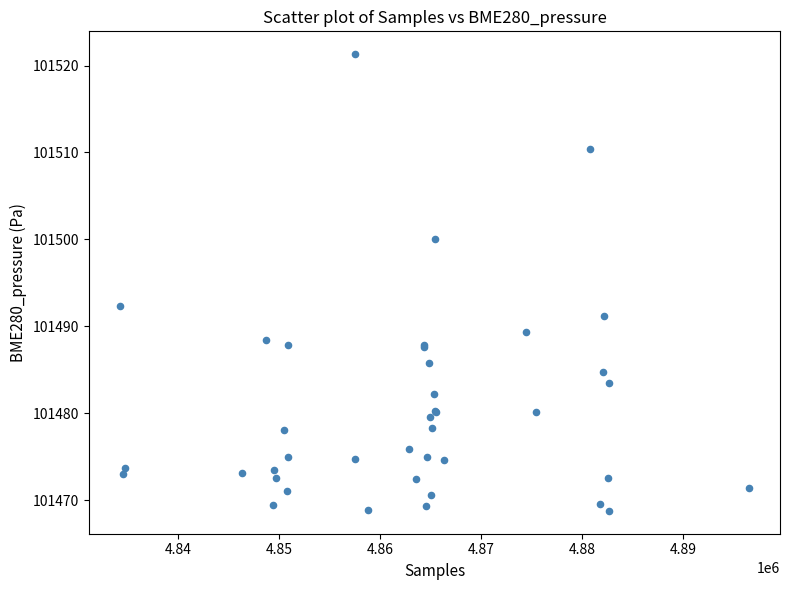

What Y value in the scatter plot is closest to 101495?

101492.3